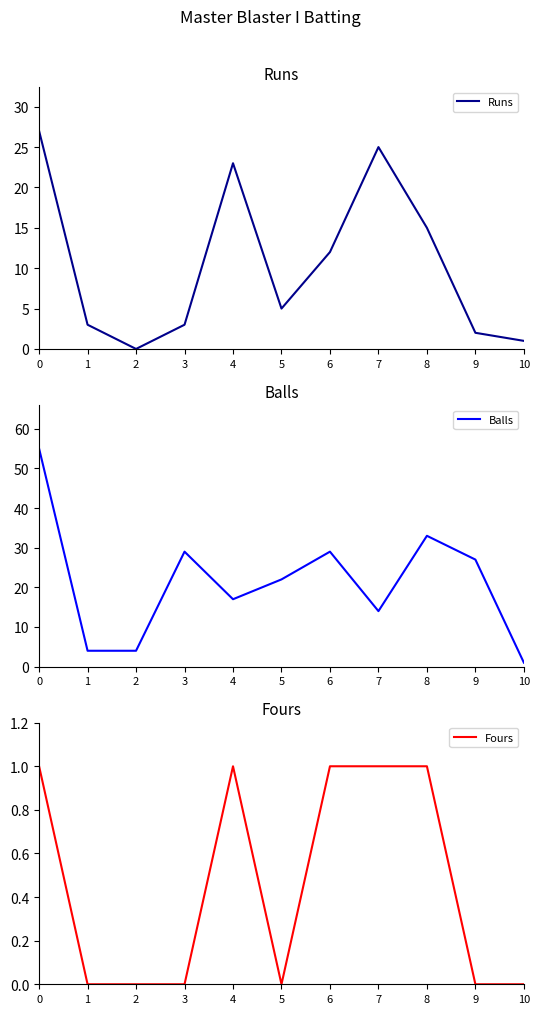

What is the approximate value of Balls at 10?

1